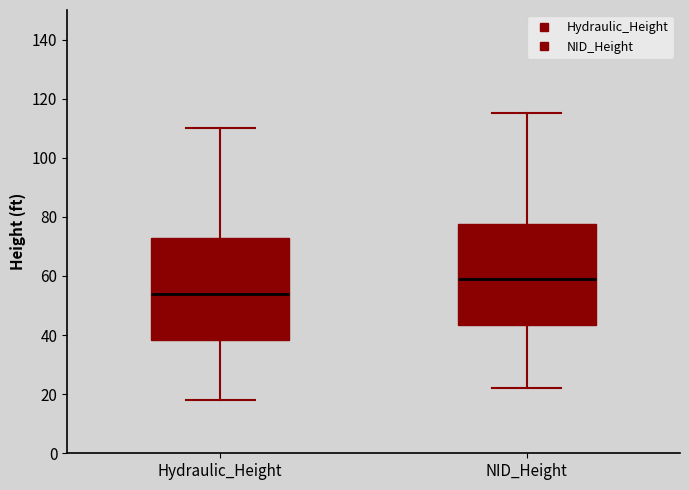

Reading left to right, read every box against the y-axis: the position of its median line, the range the box covers, and the ends of its whiskers. The values are not printed on the chart, so give them approximately, as read against the axis.

Hydraulic_Height: median 54, box 38 to 72, whiskers 18 to 110
NID_Height: median 60, box 44 to 78, whiskers 22 to 116